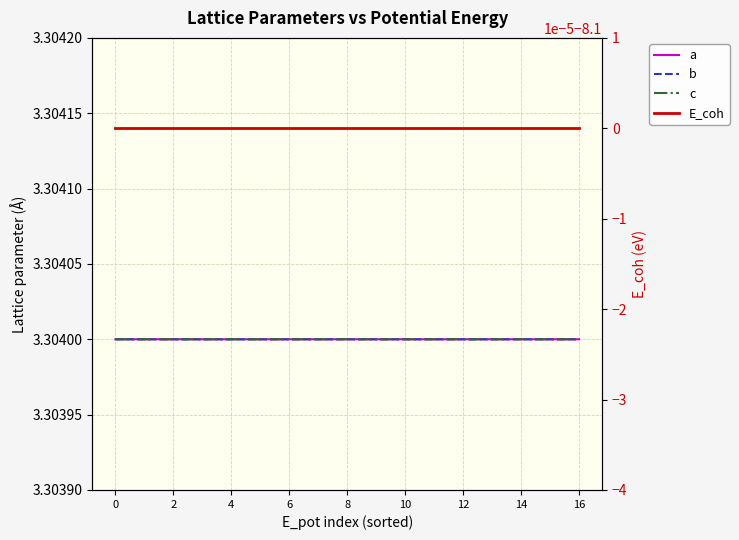

What is the total value across all series at 14?

1.8